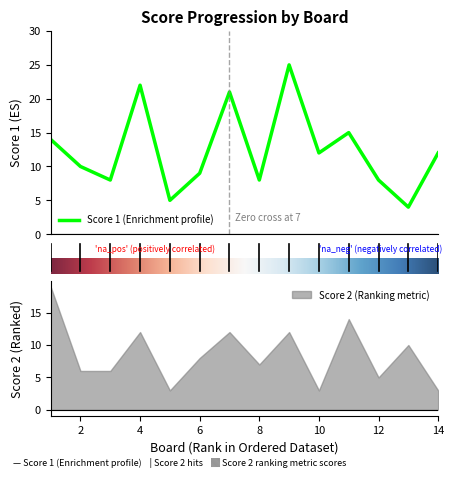

True or false: there are more than 2 points higher than both neighbors.

True